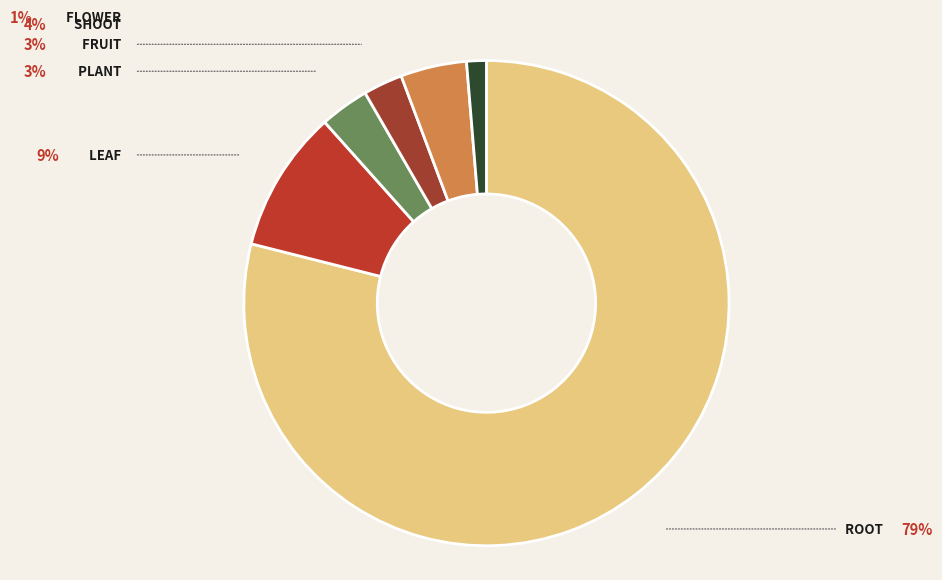

How many slices are in this pie chart?

6